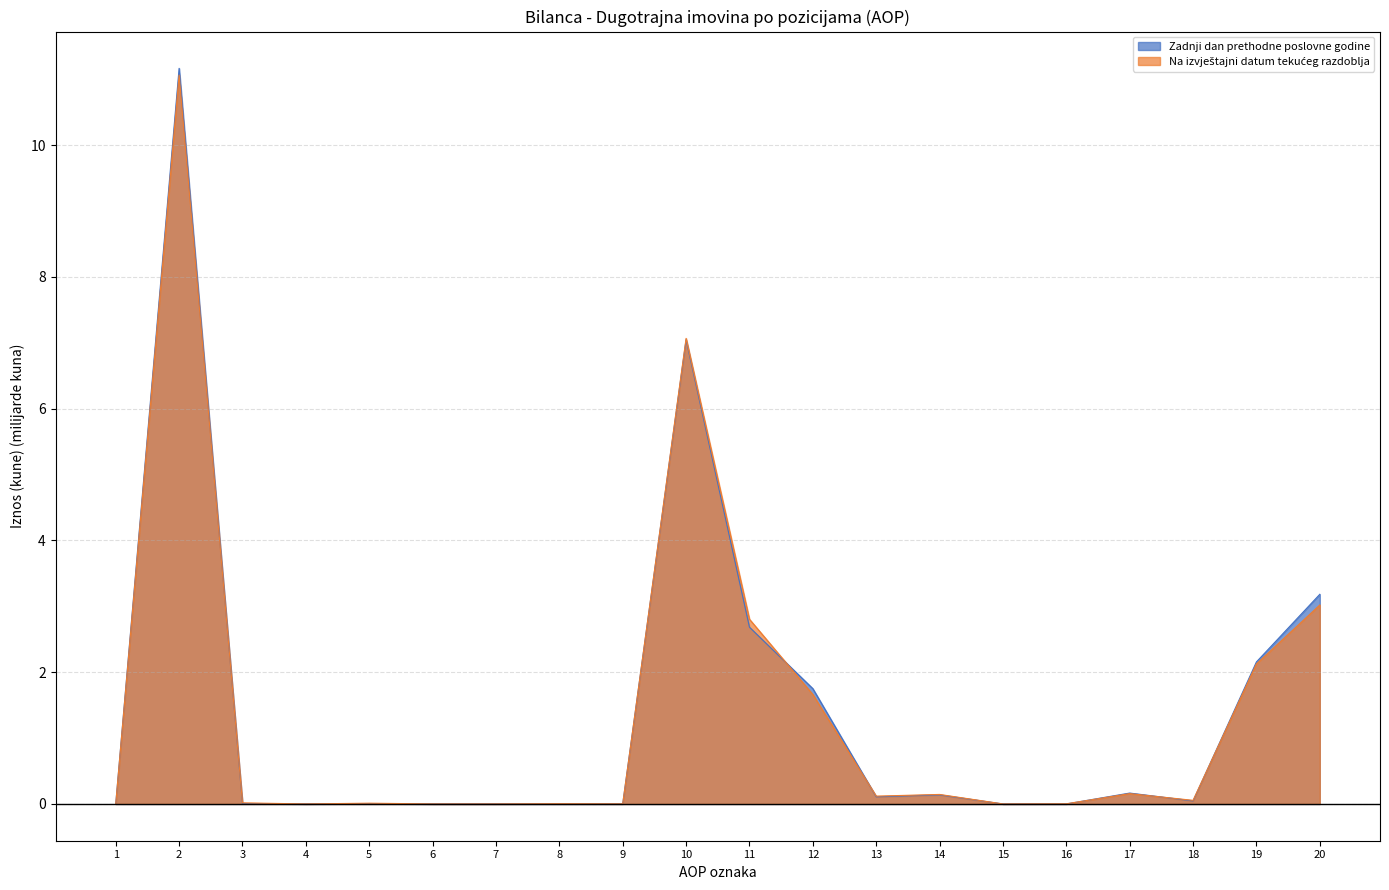

Which label corresponds to the largest value in the chart?

2